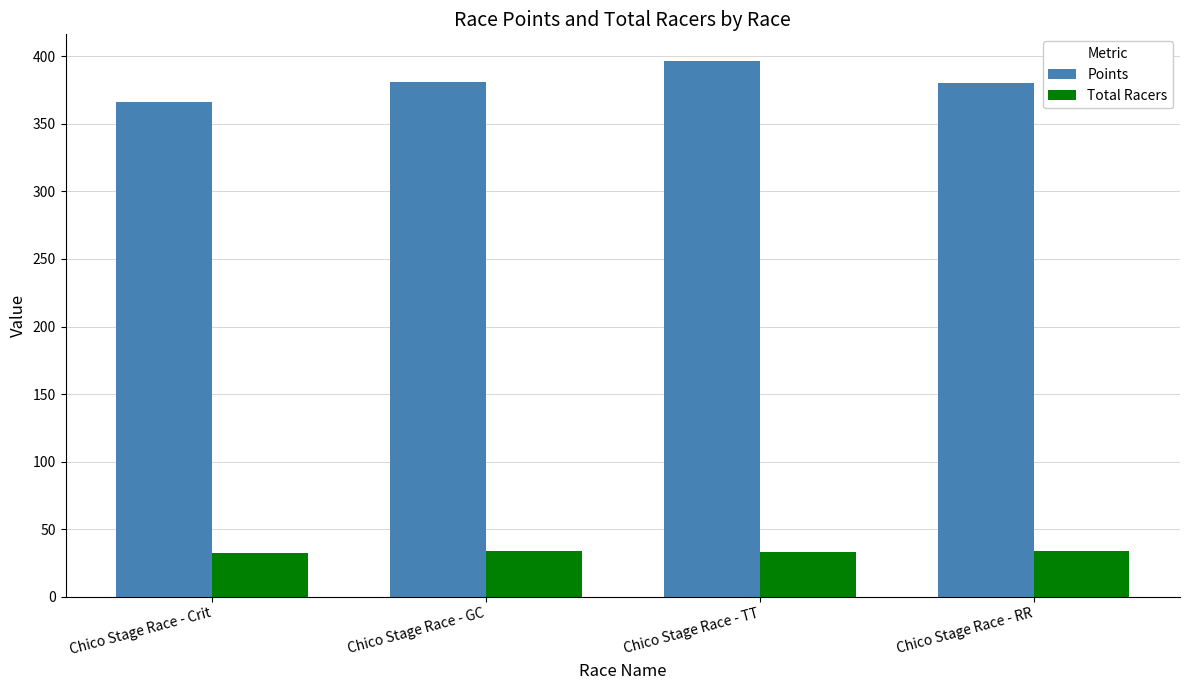

What is the smallest value displayed?

32.0